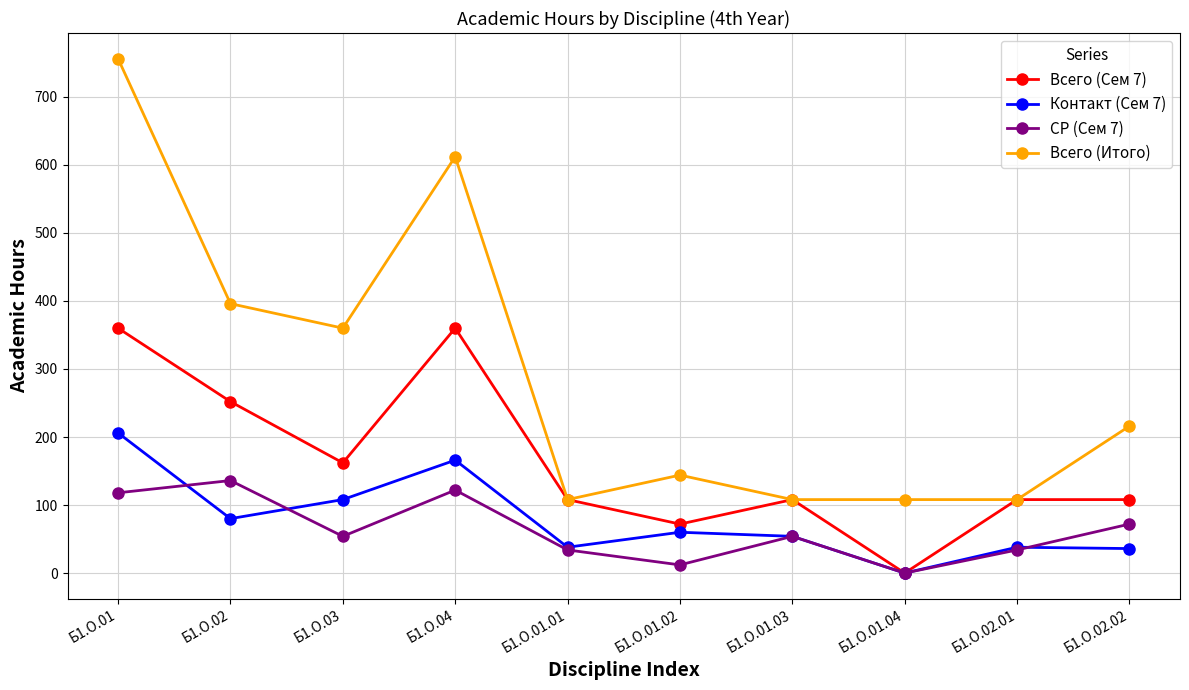

True or false: Всего (Итого) and Контакт (Сем 7) intersect in this chart.

False